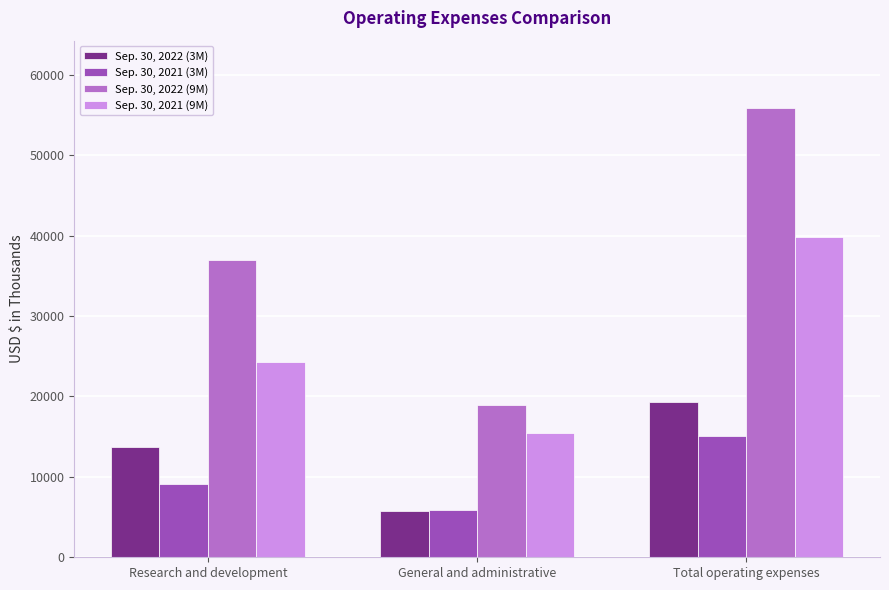

What are all the series names shown in the legend?

Sep. 30, 2022 (3M), Sep. 30, 2021 (3M), Sep. 30, 2022 (9M), Sep. 30, 2021 (9M)